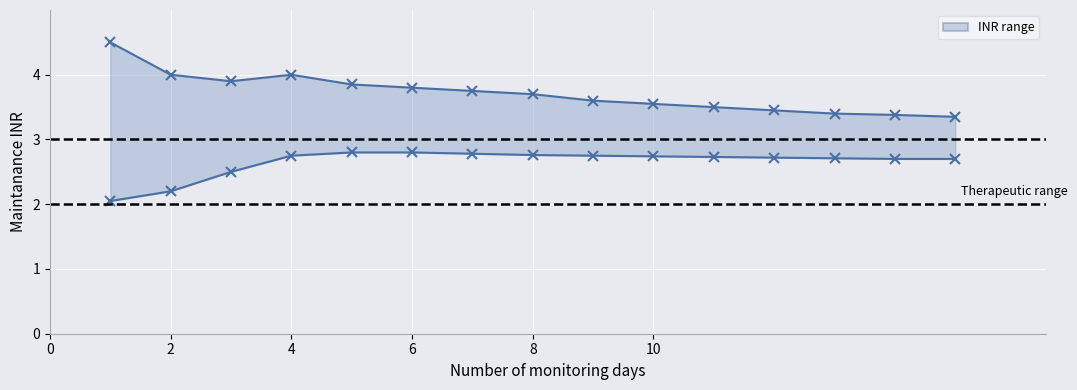

What is the difference between the highest and lowest values at 10?

0.8